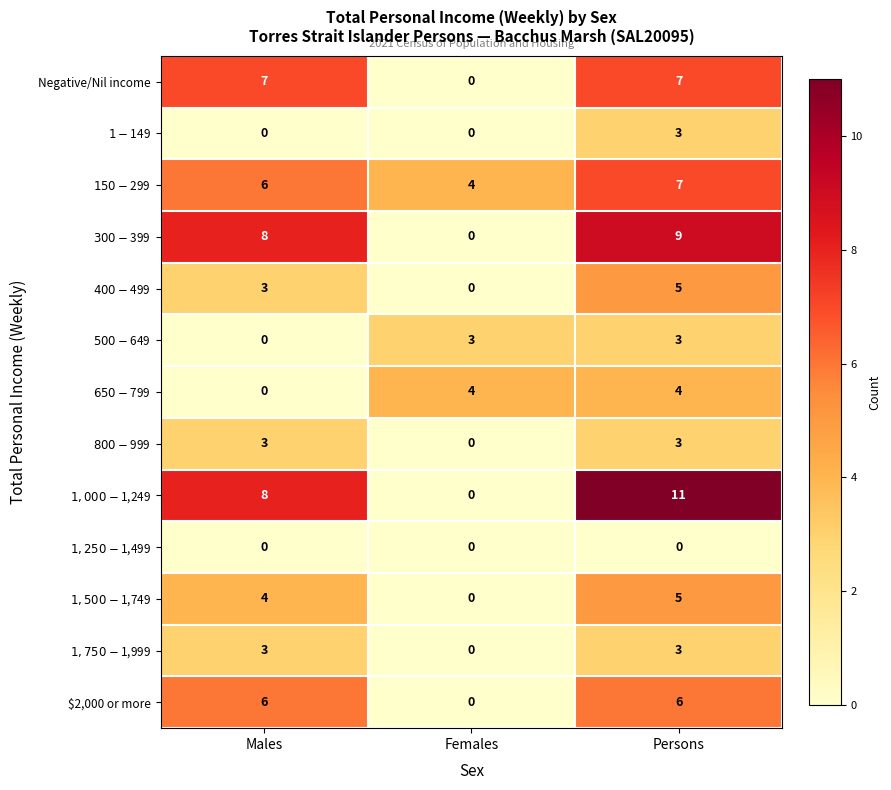

True or false: Negative/Nil income has a value of 11 at Males.

False